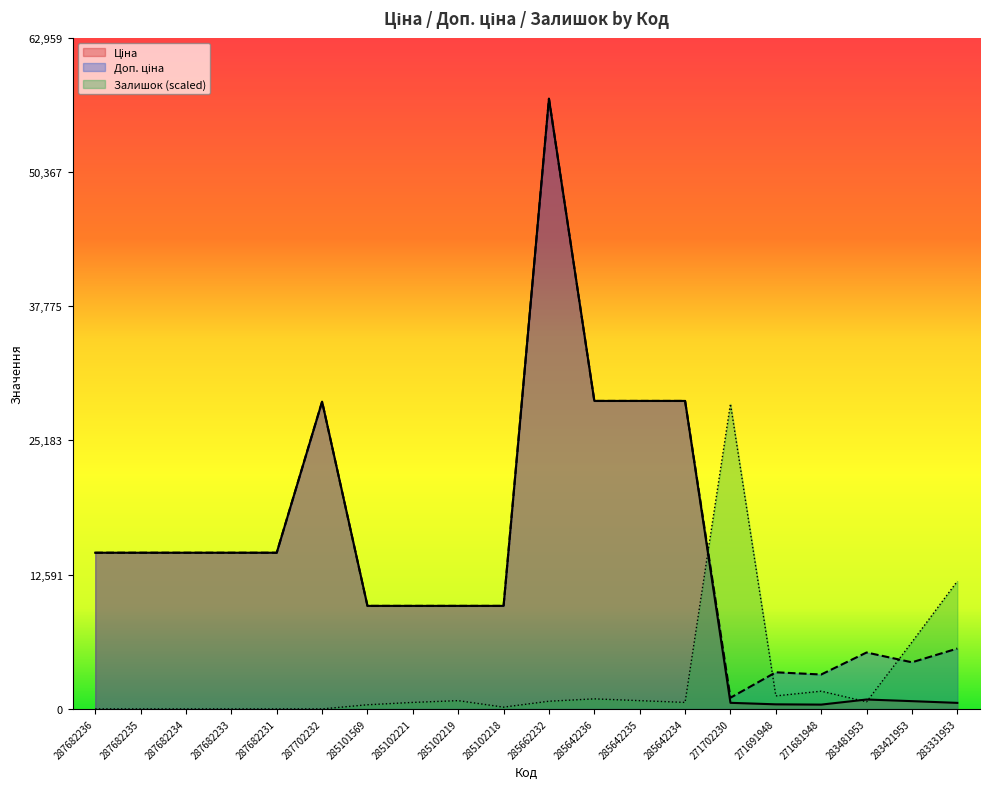

How many data points in Ціна are above 14649?

10